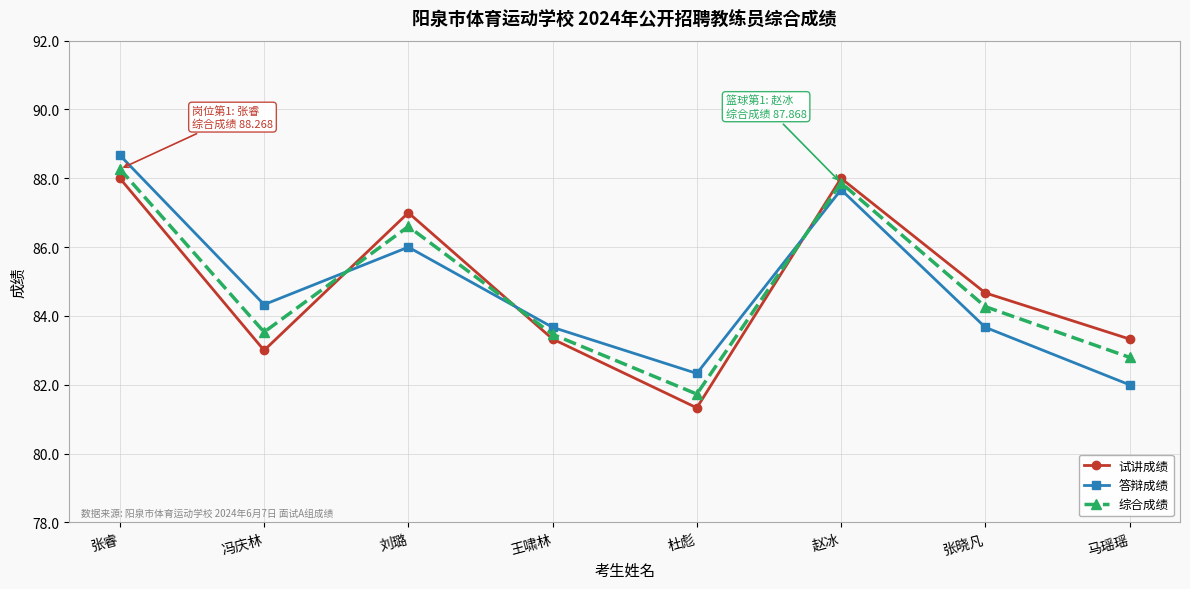

Is the value of 试讲成绩 at 杜彪 greater than the value of 综合成绩 at 刘璐?

No